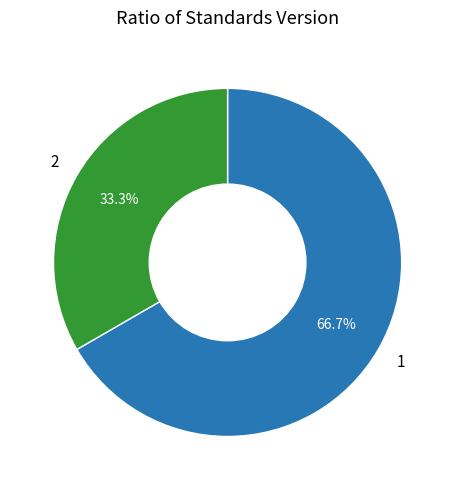

Is there a majority slice in this chart?

Yes